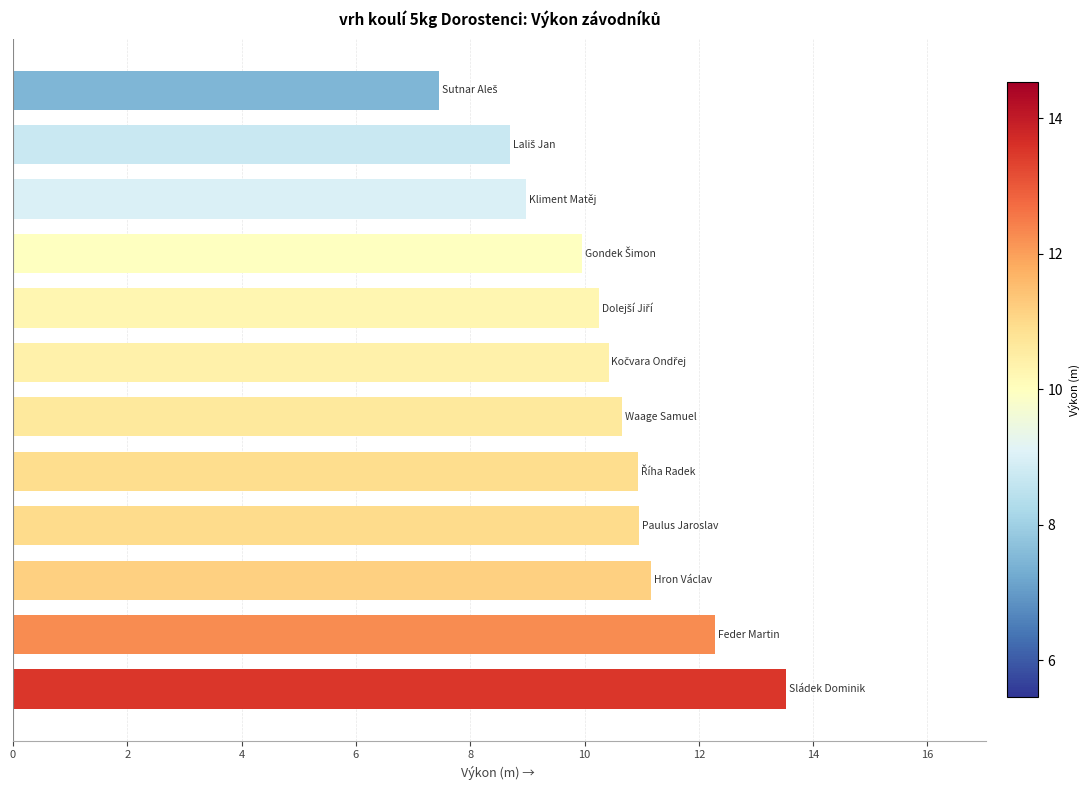

What is the difference between the maximum and minimum values?

6.1